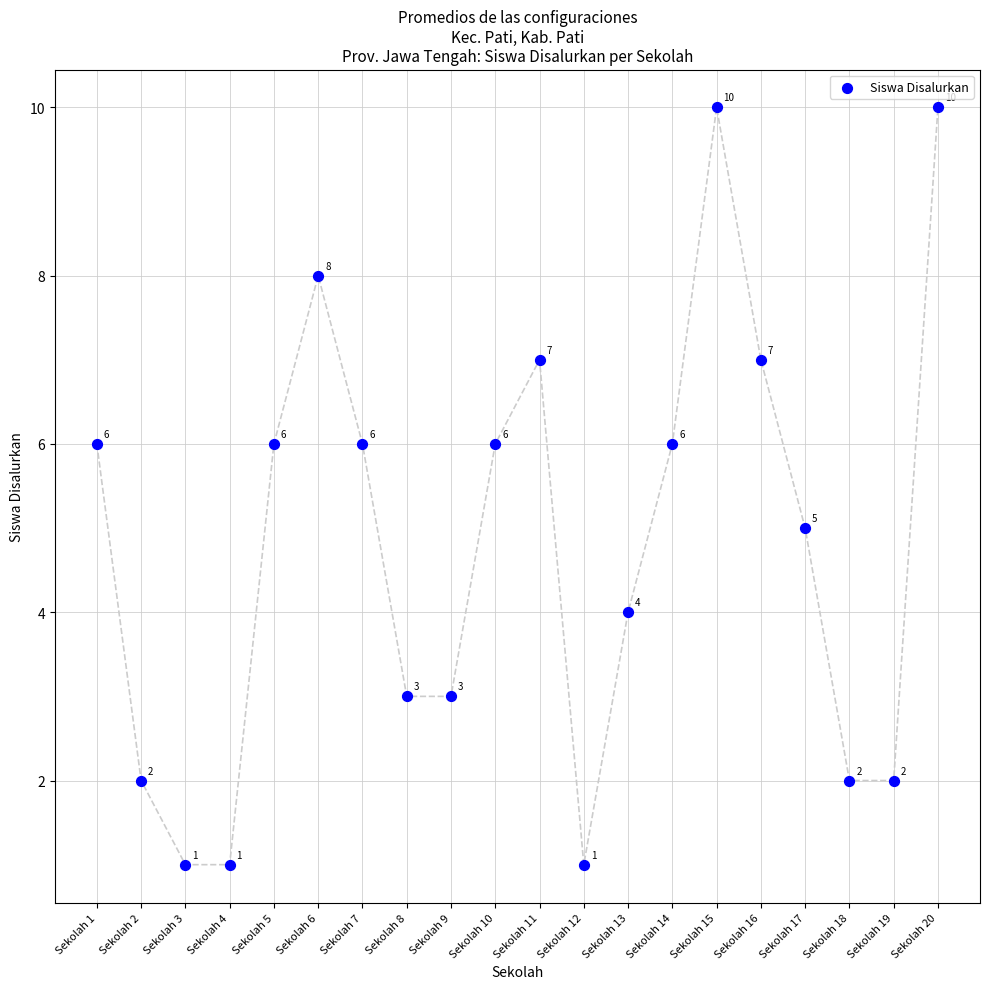

What Y value in the scatter plot is closest to 5?

5